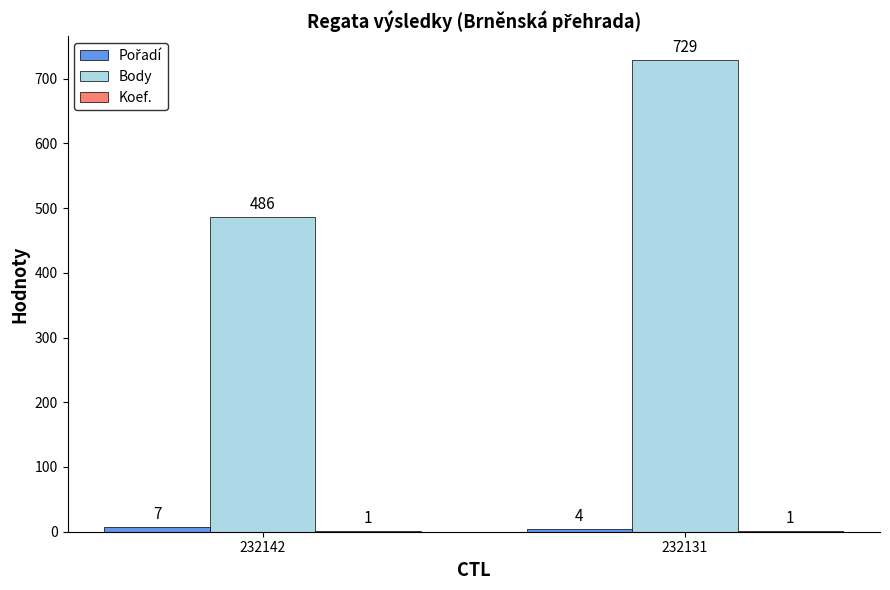

The Body series shows 1063 at 232131. True or false?

False